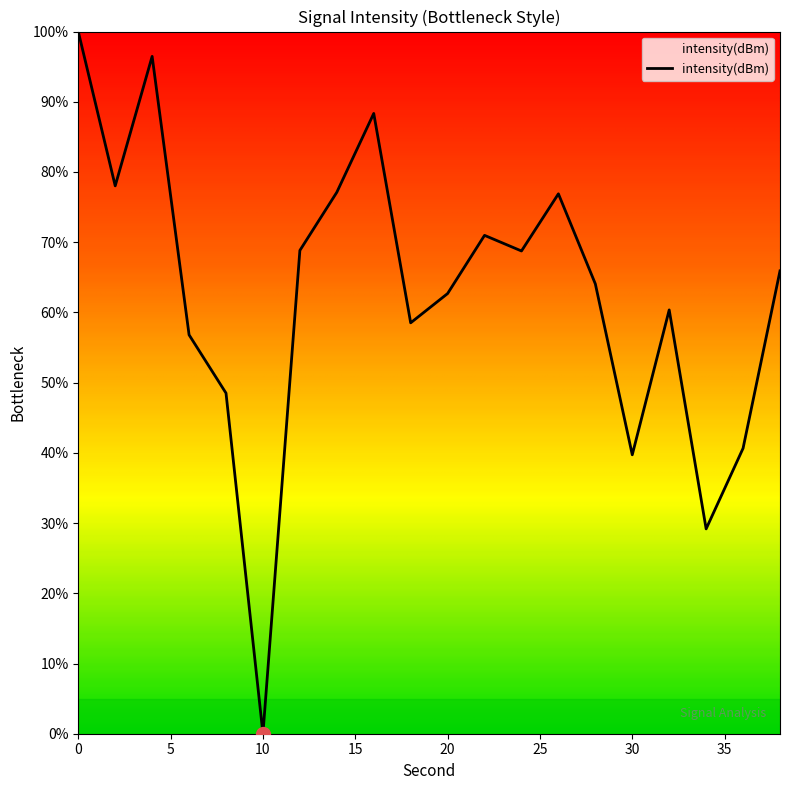

What is the maximum value shown in the chart?

100.0